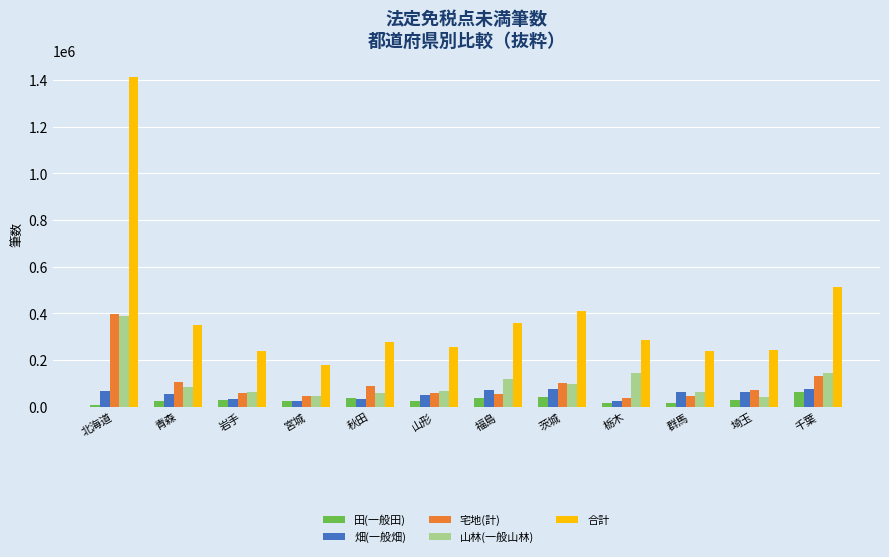

Are the bars grouped side by side (vs. stacked)?

Yes